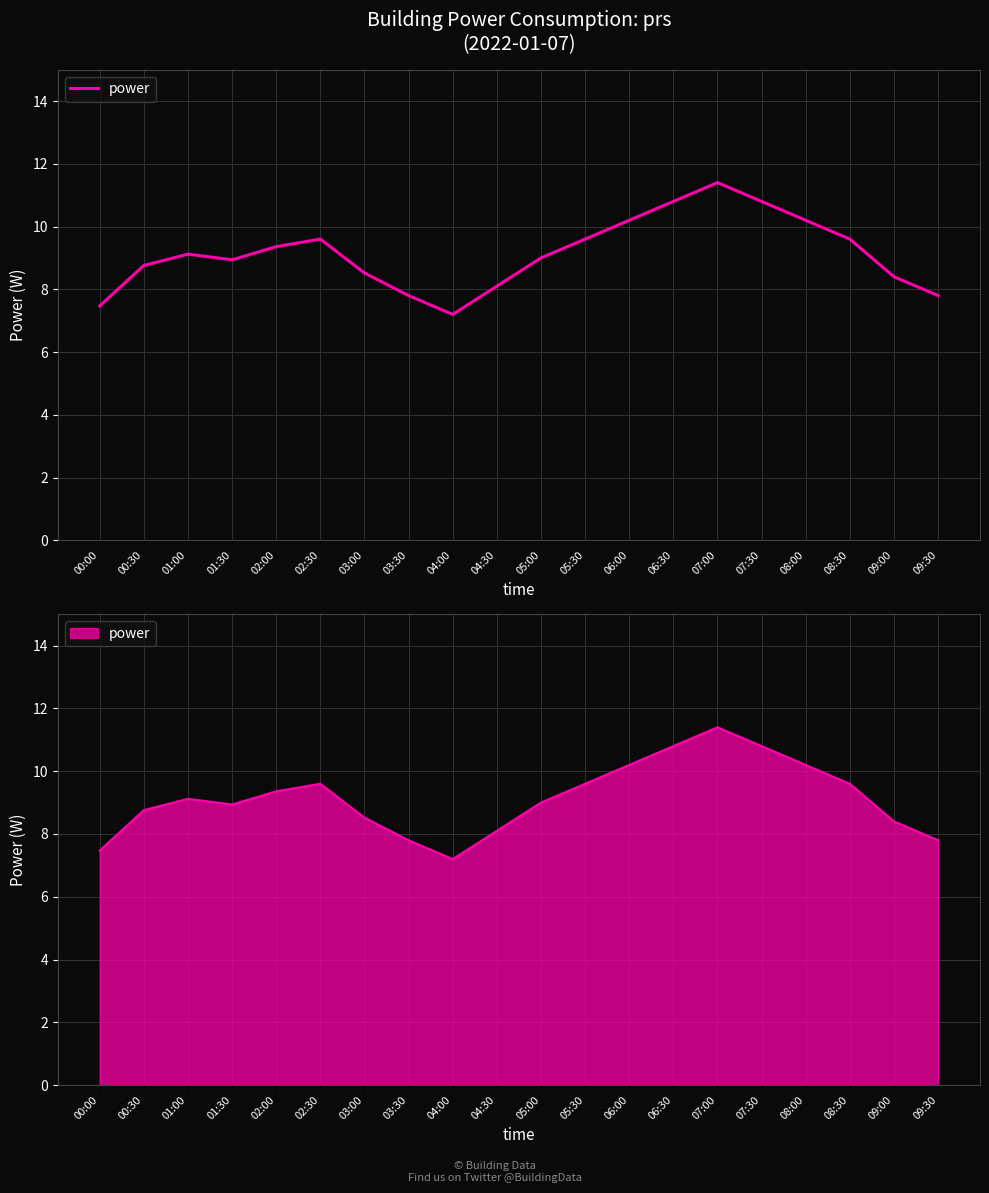

What is the ratio of the value at 01:00 to the value at 07:00?

0.8